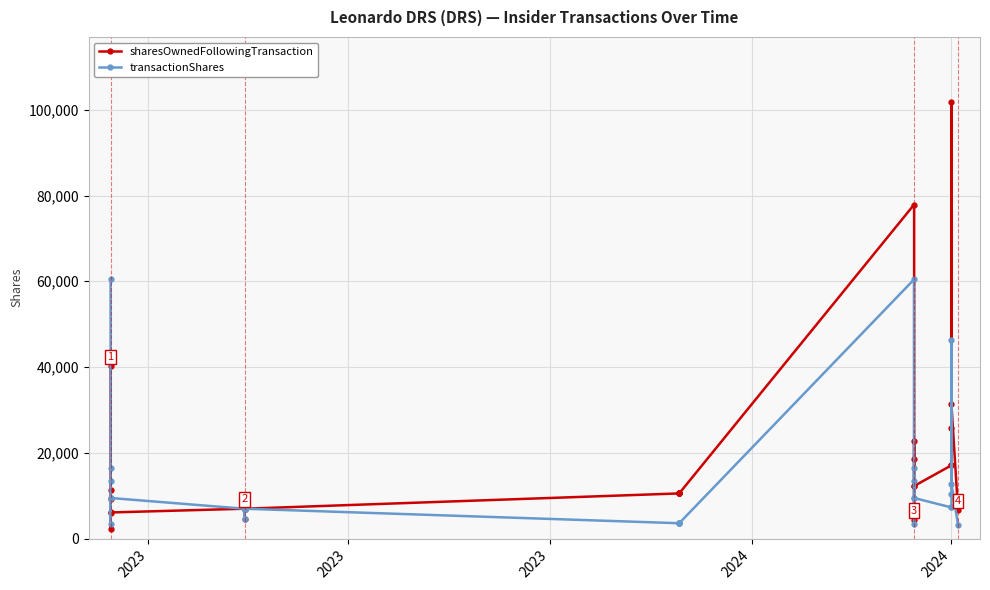

List the series in order of their overall mean, lowest first.

transactionShares, sharesOwnedFollowingTransaction